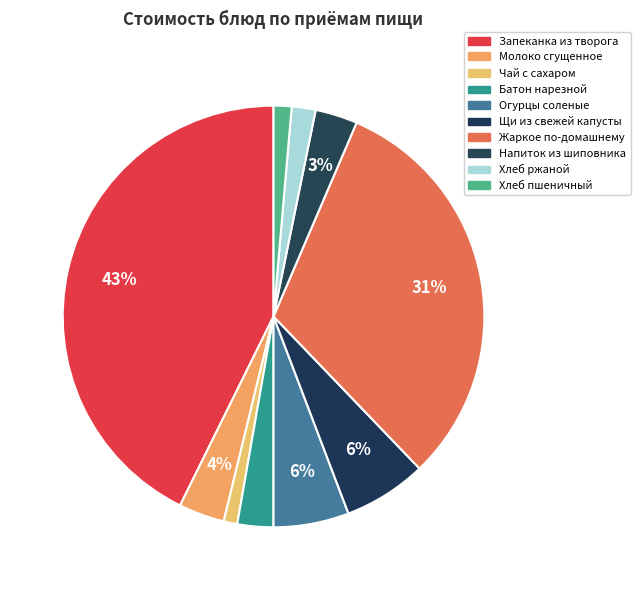

Does Напиток из шиповника account for over 50% of the chart?

No